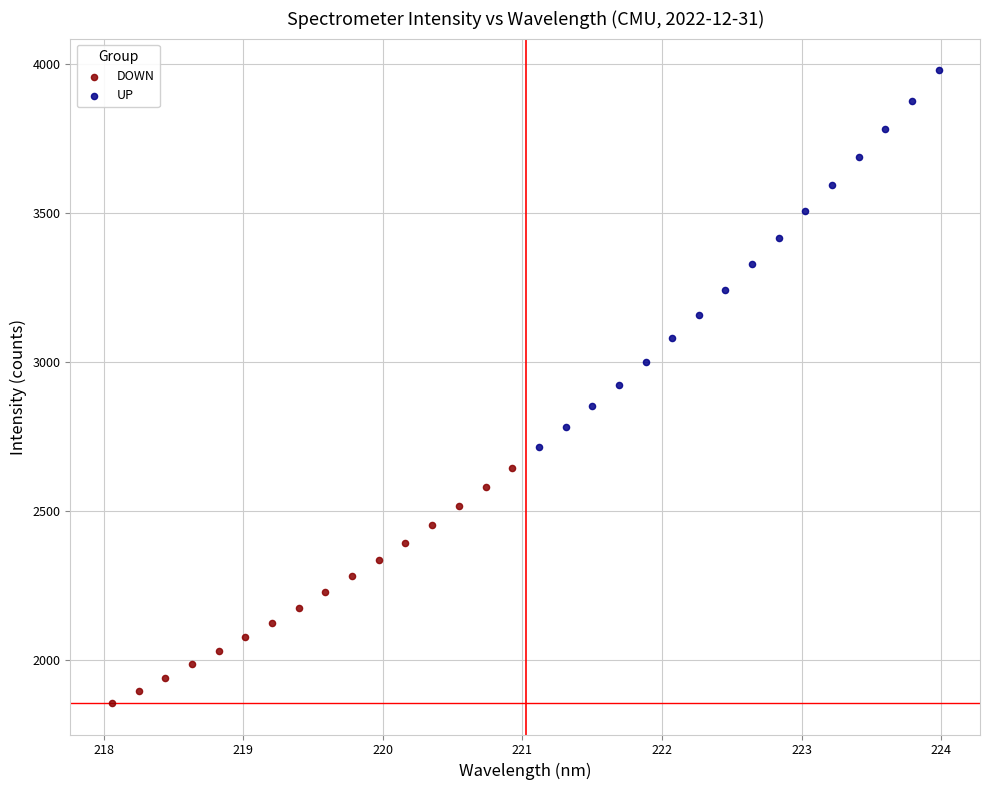

Which series has the widest spread of Y values?

UP